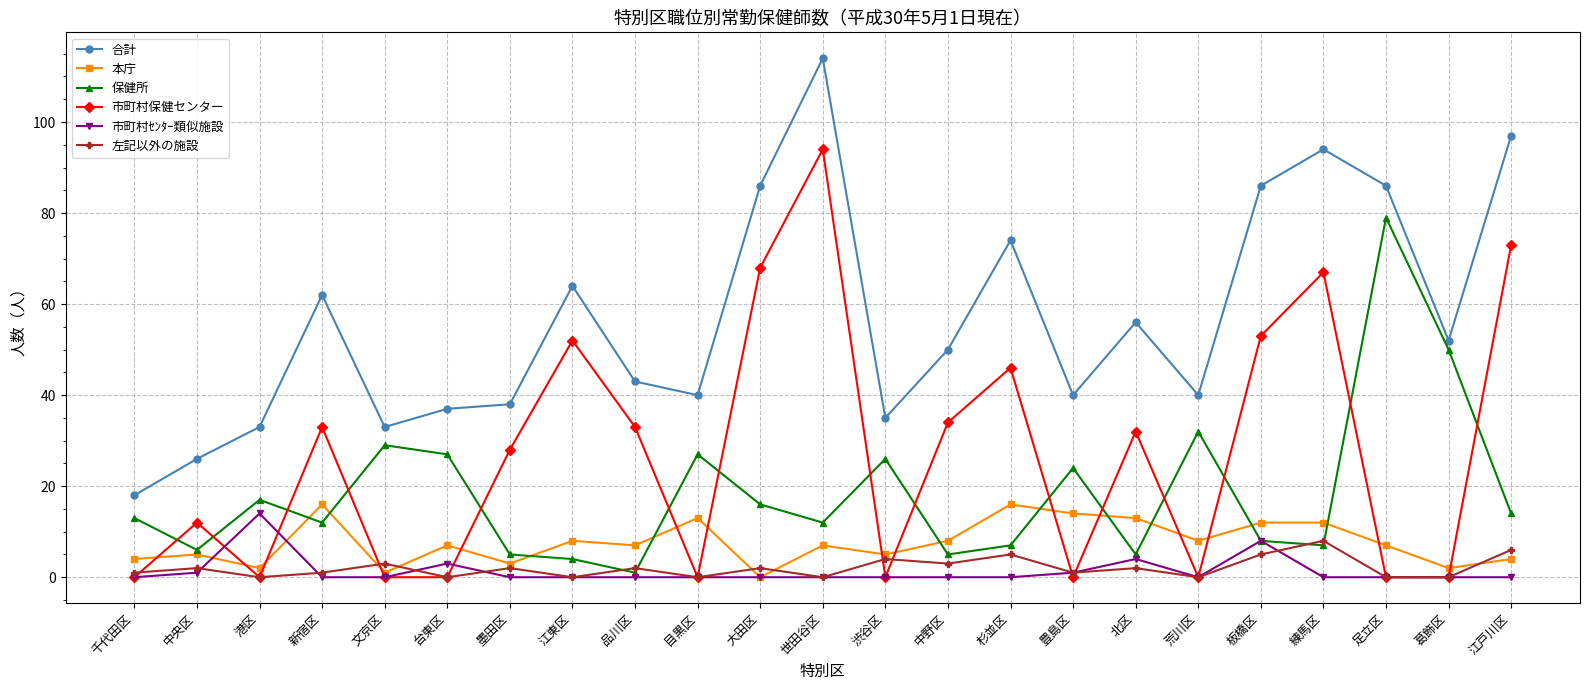

Which category has the highest value across all series?

世田谷区